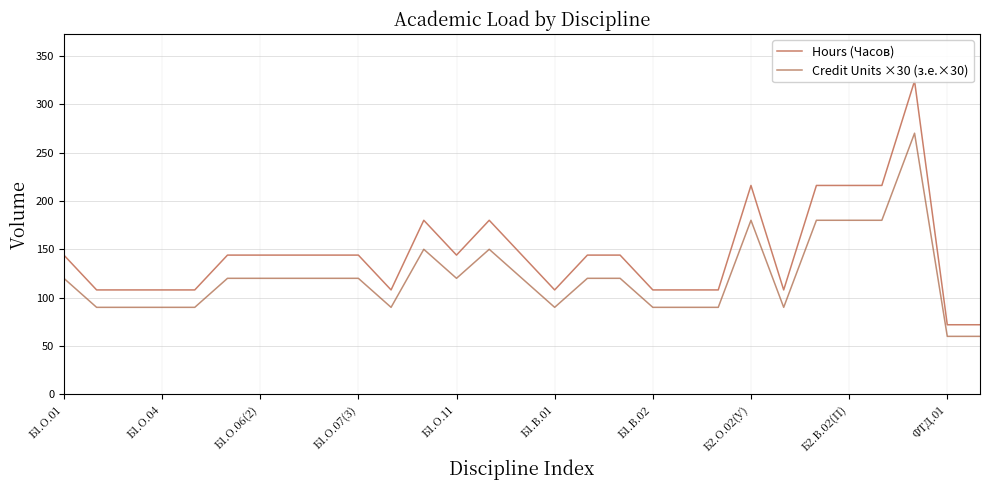

The value of Credit Units ×30 (з.е.×30) at Б1.О.07(3) is 176. True or false?

False